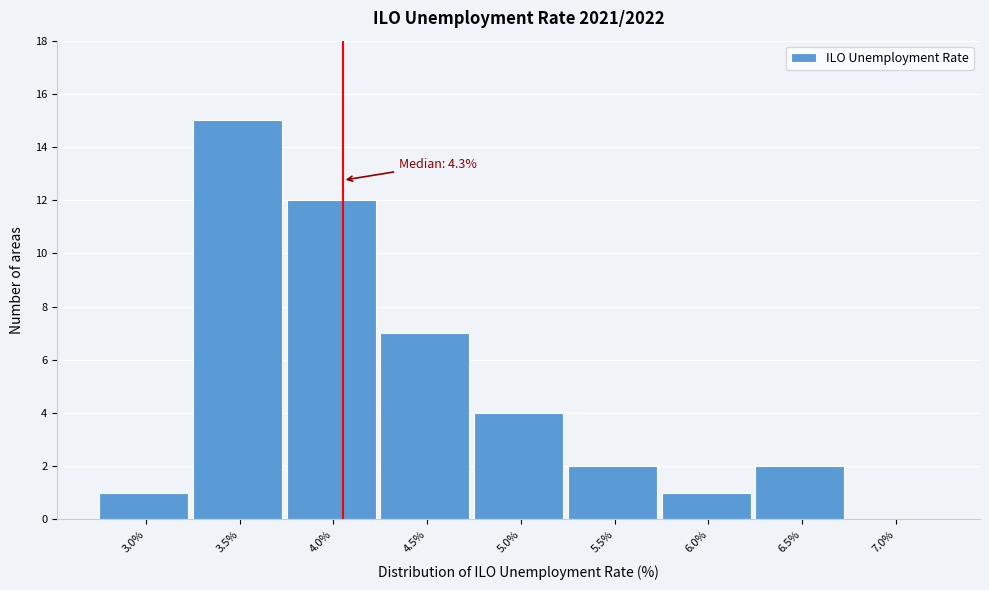

Reading left to right, extract all data points from this chart.

3.0%=1	3.5%=15	4.0%=12	4.5%=7	5.0%=4	5.5%=2	6.0%=1	6.5%=2	7.0%=0